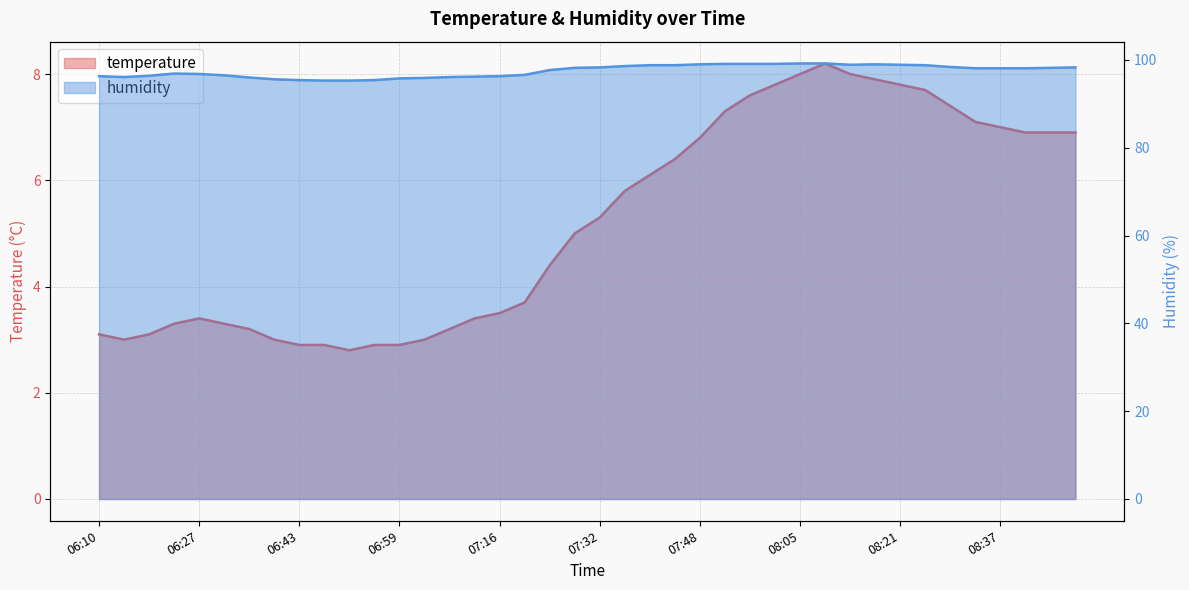

What is the label of the 17th point from the left?

07:16